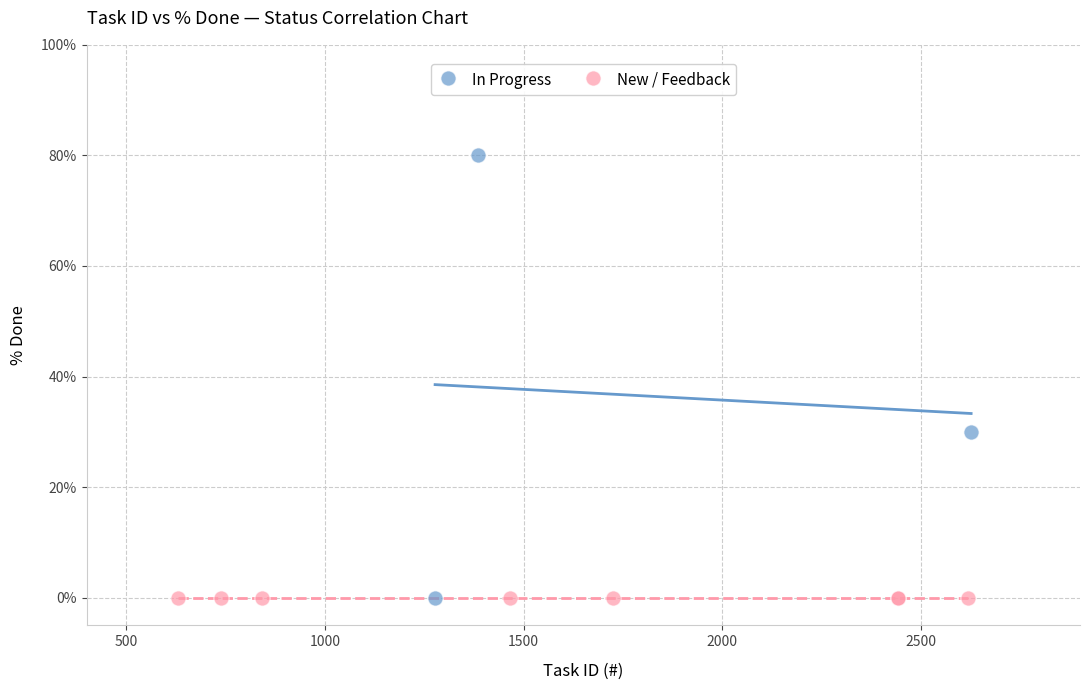

Which series reaches the maximum Y coordinate?

In Progress